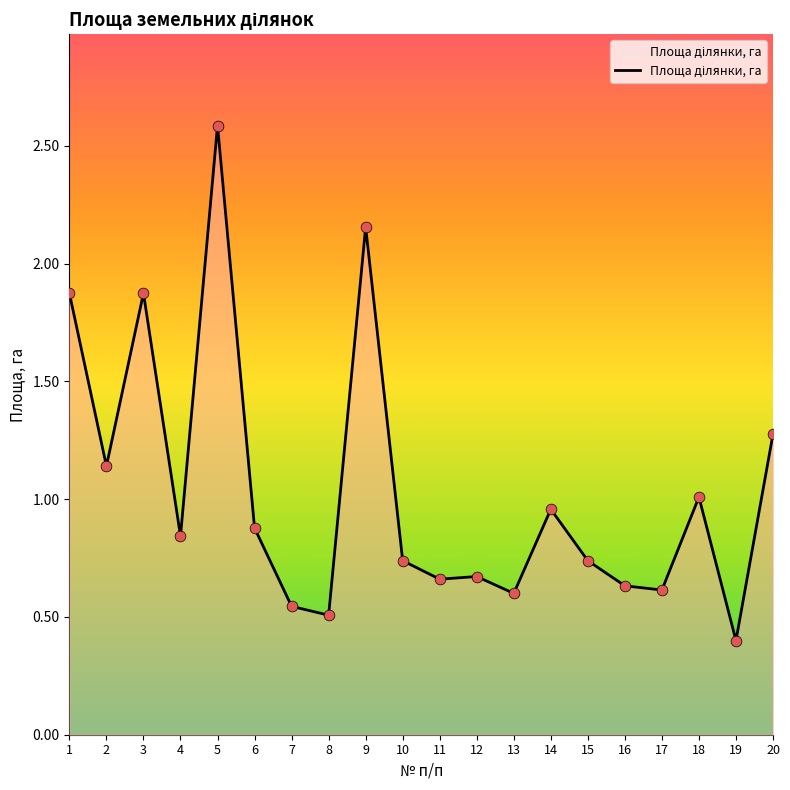

Which has a higher value, 10 or 8?

10